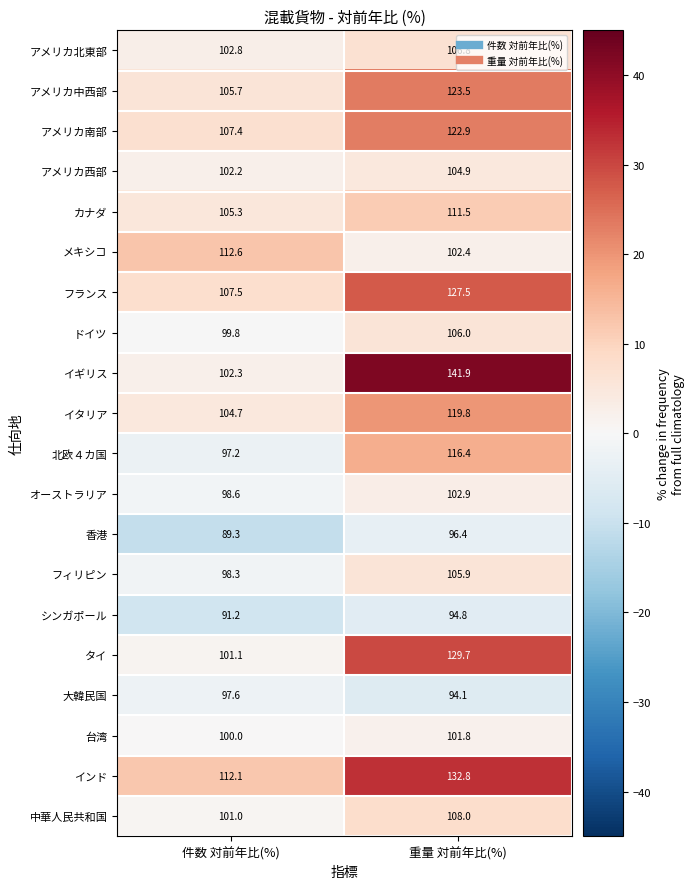

True or false: メキシコ has a value of 102.4 at 重量 対前年比(%).

True